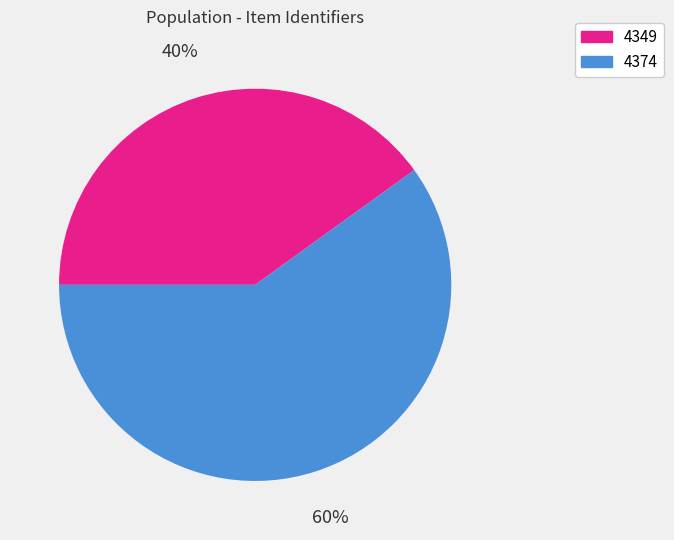

Which category has the smallest portion of the pie?

4349